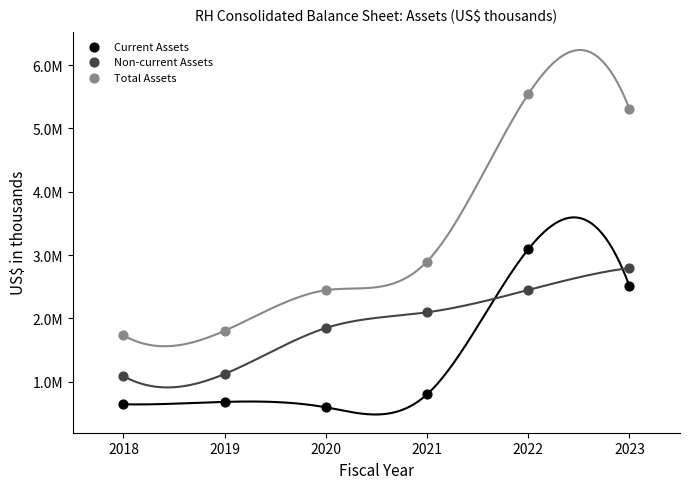

What are all the series names shown in the legend?

Current Assets, Non-current Assets, Total Assets